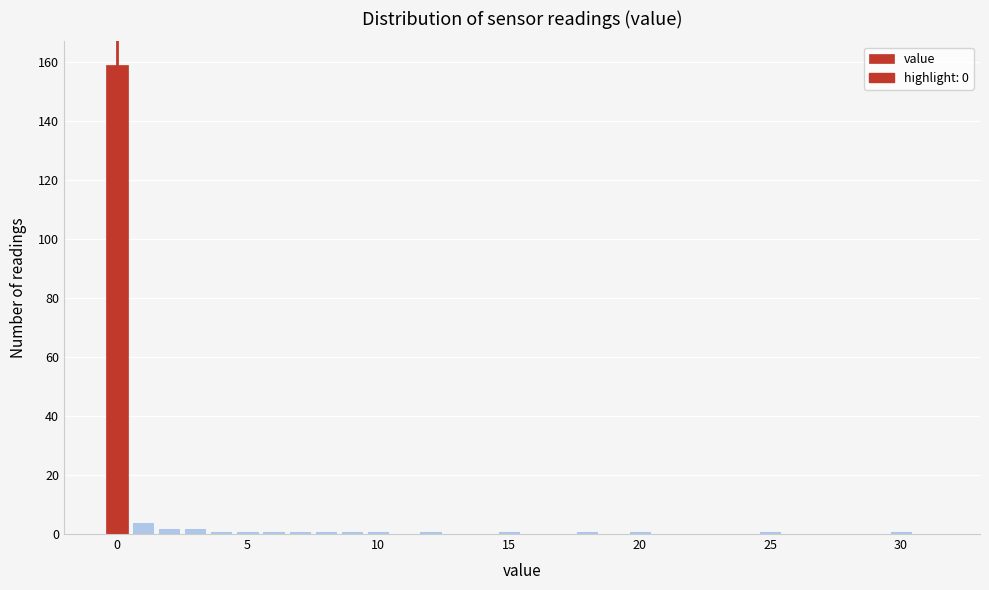

Read against the x-axis, roughly where is the centre of the tallest bar?

0.0